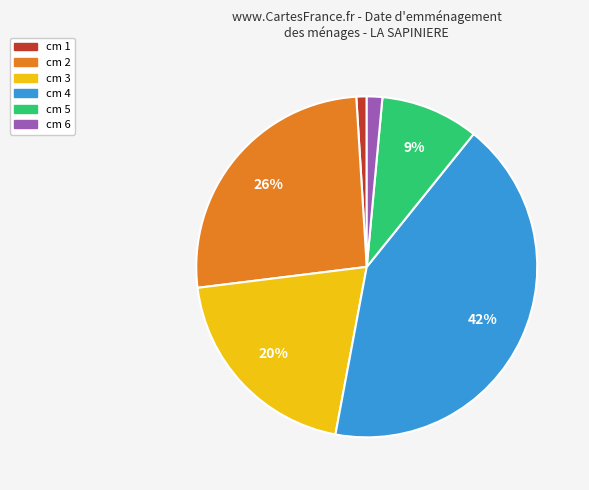

To the nearest percent, what is the average slice percentage?

17%